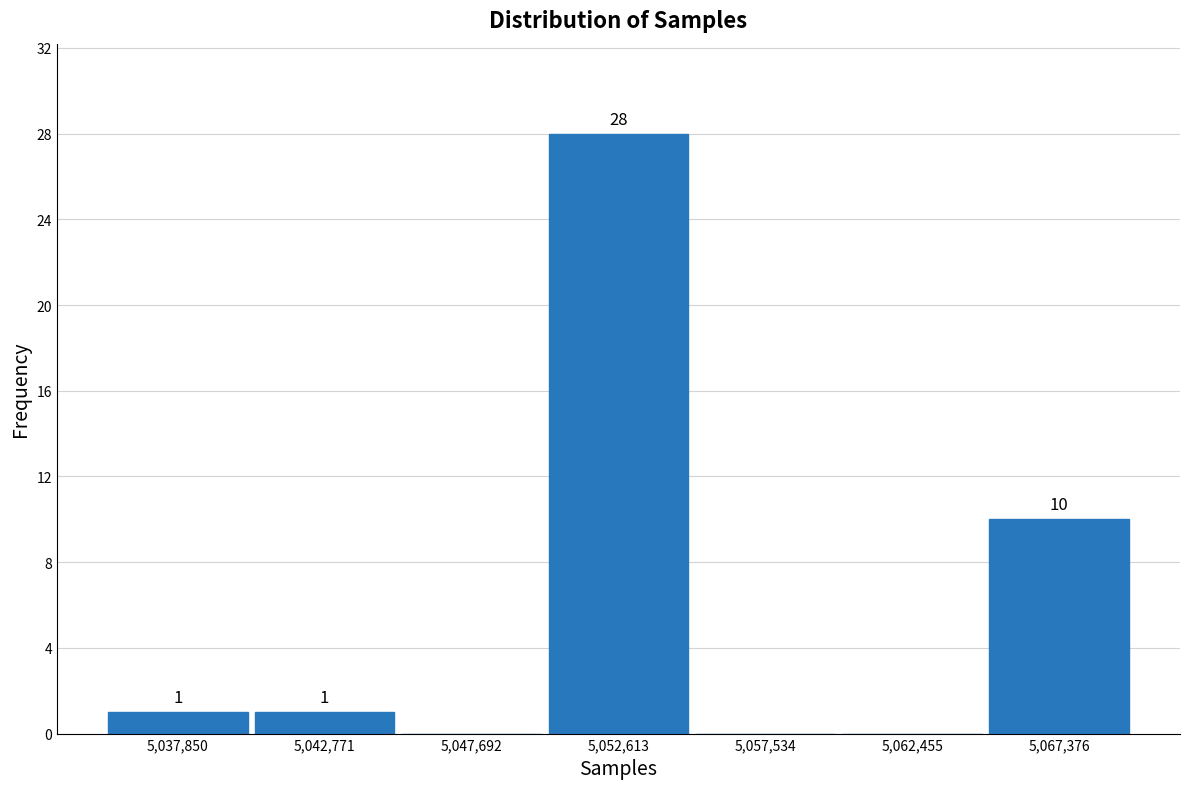

Over which range of the x-axis is the bar tallest?

5050000 to 5055000